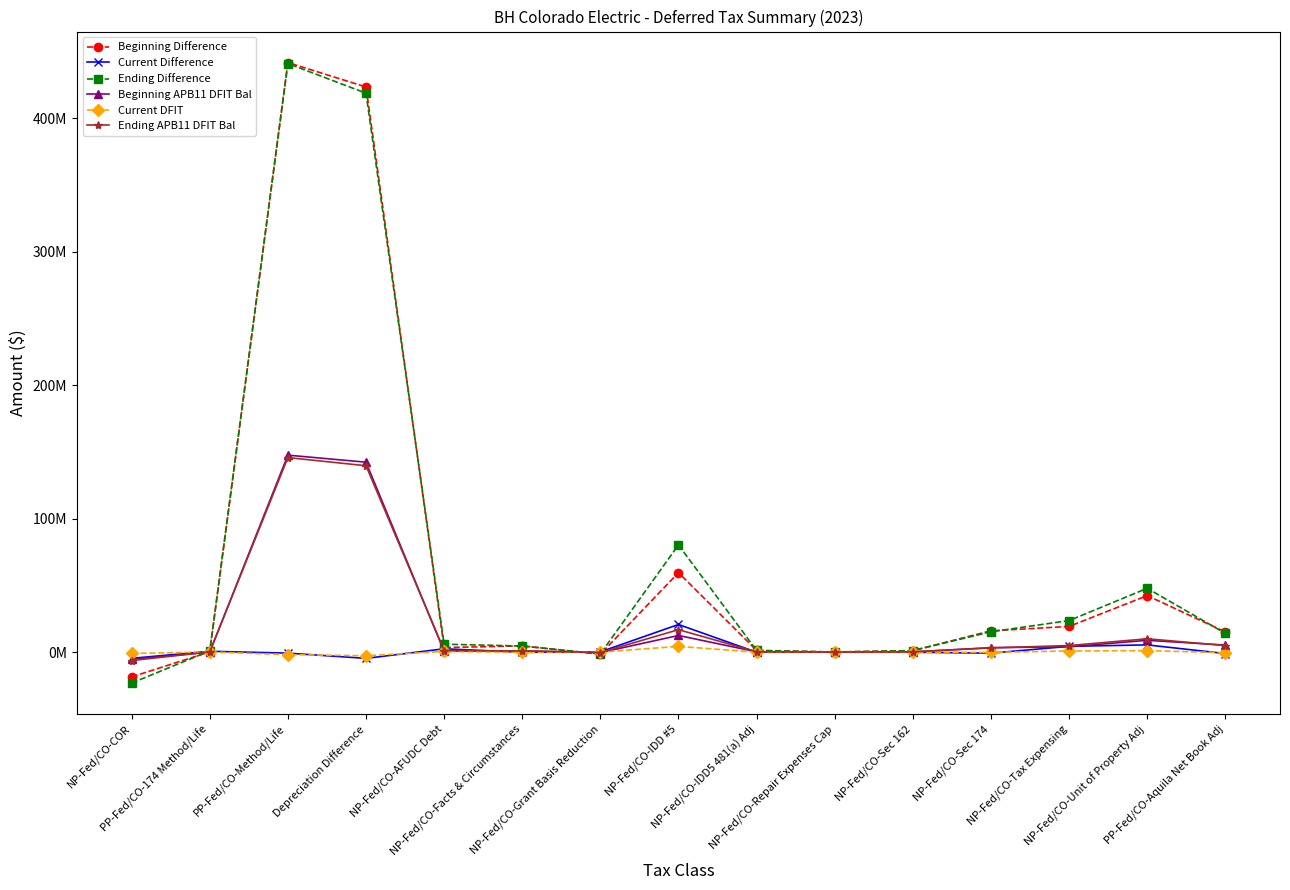

The Ending Difference series shows 15280439 at NP-Fed/CO-Sec 174. True or false?

True